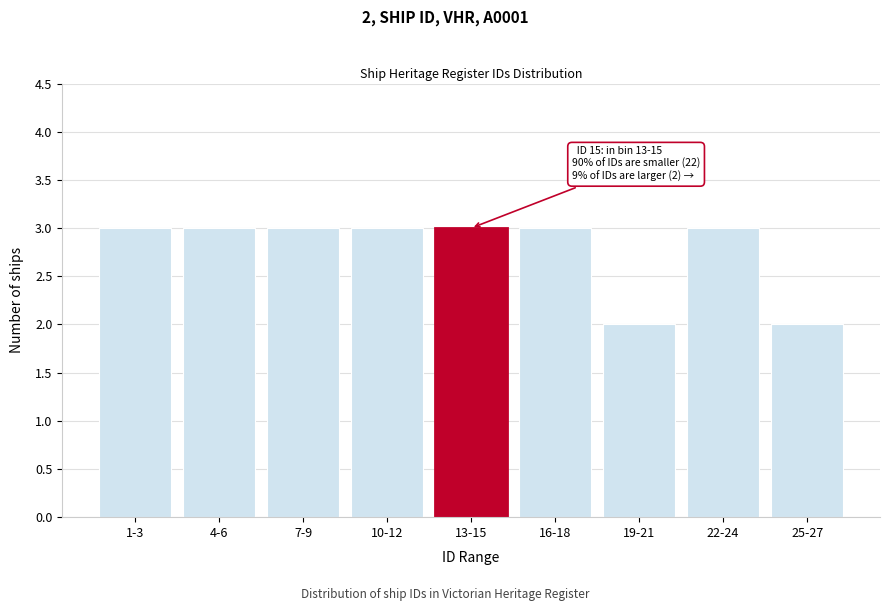

Reading left to right, extract all data points from this chart.

3	3	3	3	3	3	2	3	2